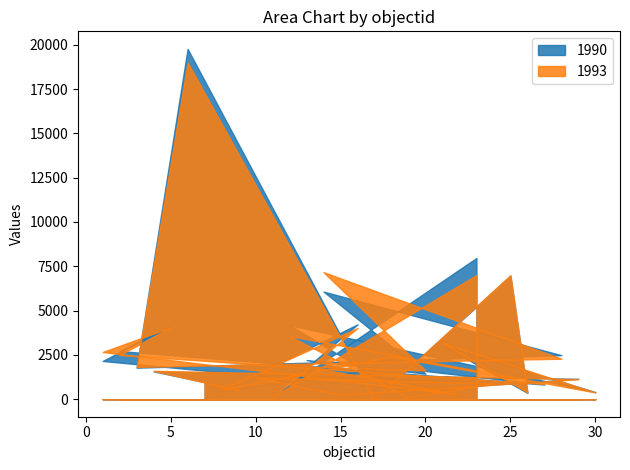

What are all the series names shown in the legend?

1990, 1993